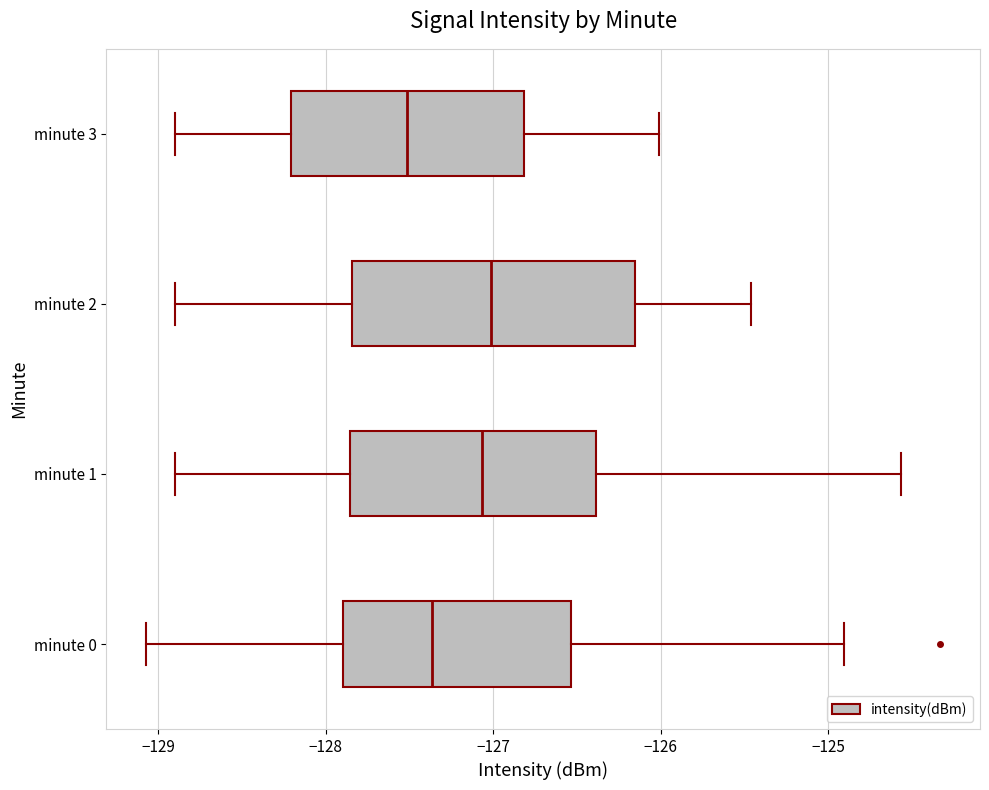

Reading bottom to top, read every box against the x-axis: the position of its median line, the range the box covers, and the ends of its whiskers. The values are not printed on the chart, so give them approximately, as read against the axis.

minute 0: median -127.4, box -127.9 to -126.5, whiskers -129.1 to -124.9
minute 1: median -127.1, box -127.9 to -126.4, whiskers -128.9 to -124.6
minute 2: median -127.0, box -127.8 to -126.2, whiskers -128.9 to -125.5
minute 3: median -127.5, box -128.2 to -126.8, whiskers -128.9 to -126.0